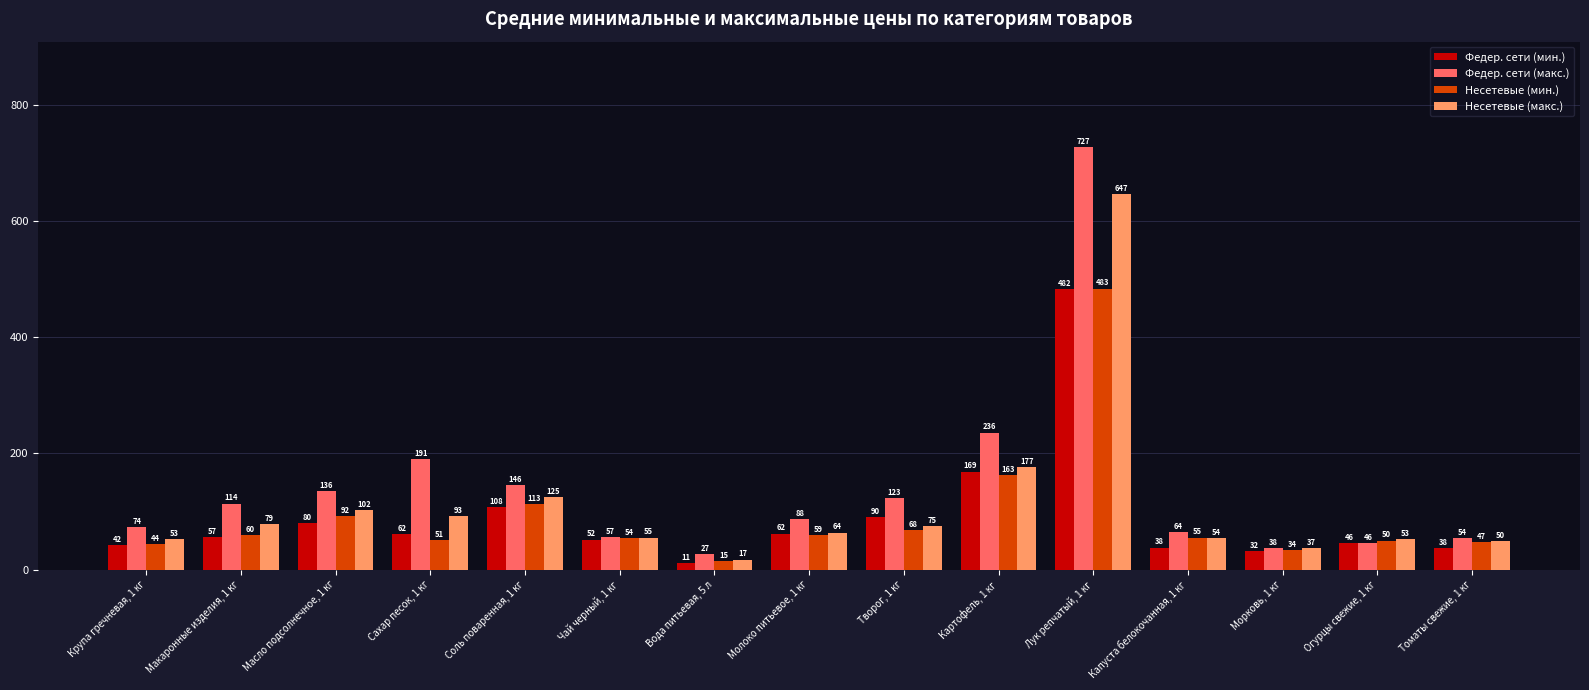

True or false: Несетевые (макс.) has a value of 646.8 at Лук репчатый, 1 кг.

True